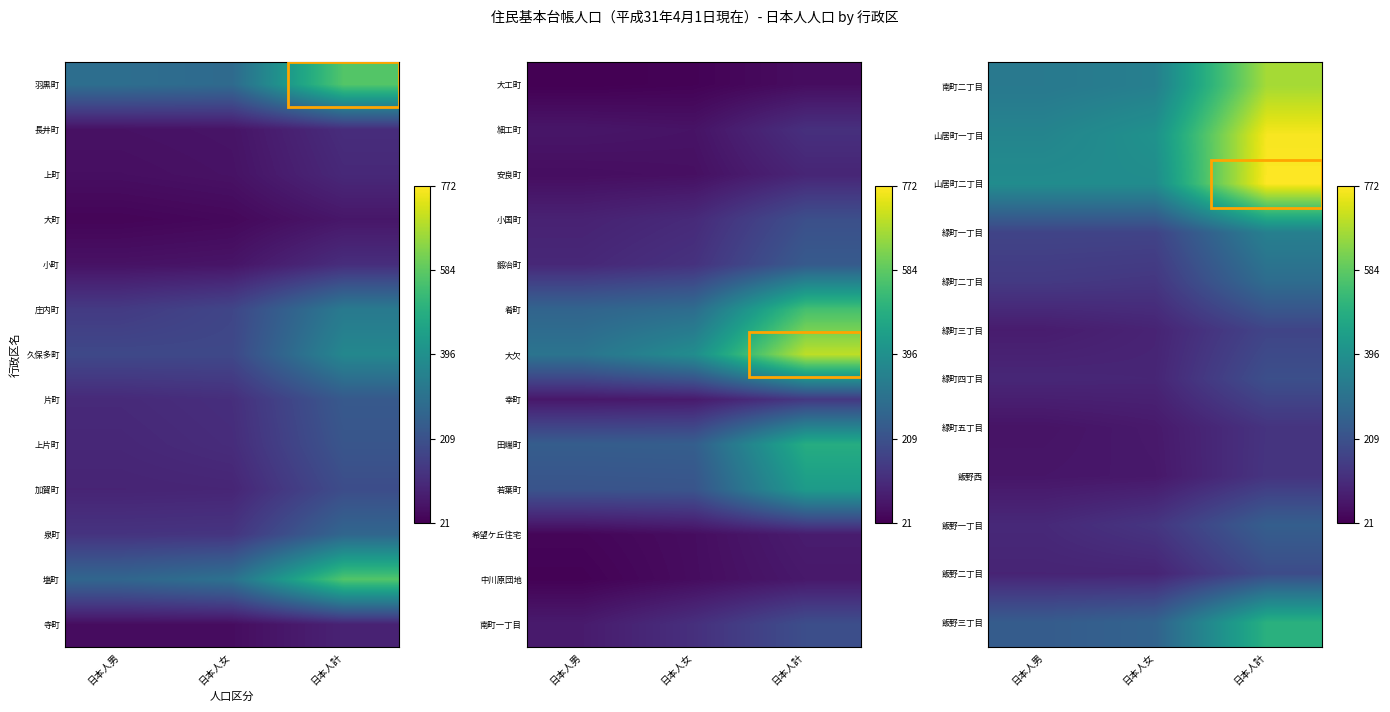

What is the difference between the highest and lowest values at 日本人女?

333